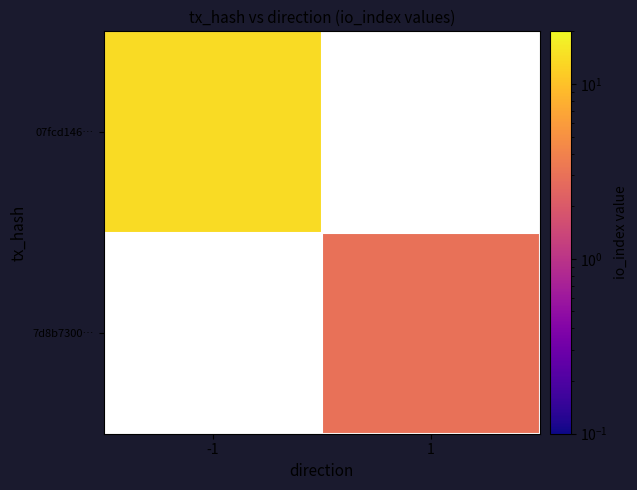

What is the minimum value shown in the chart?

3.0